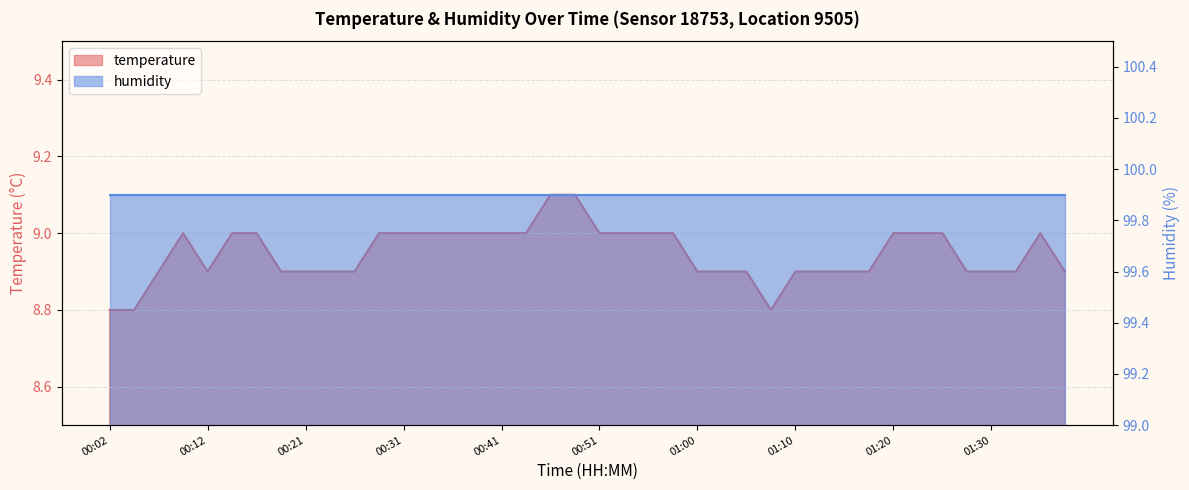

What is the value of the 28th point from the left?

8.8